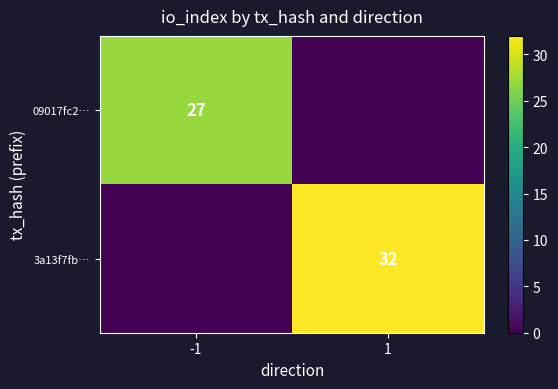

Is it true that 3a13f7fb… equals 32 at 1?

True